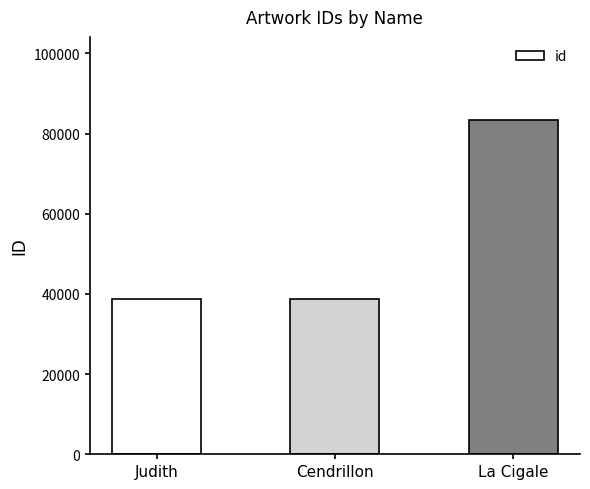

Are the bars grouped side by side (vs. stacked)?

No